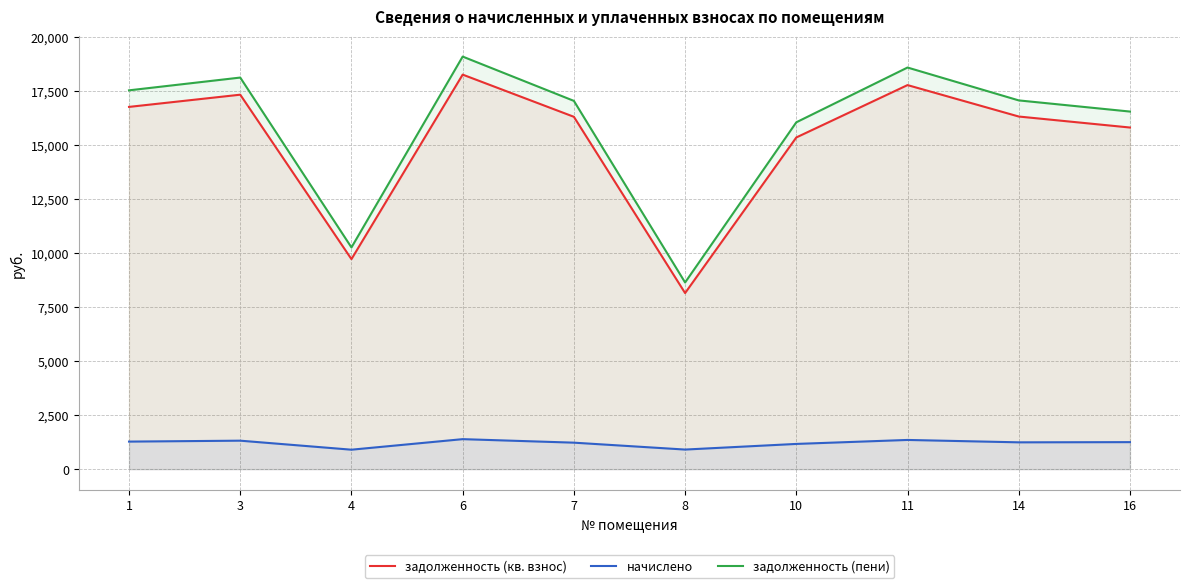

What is the total value across all series at 10?

32559.8